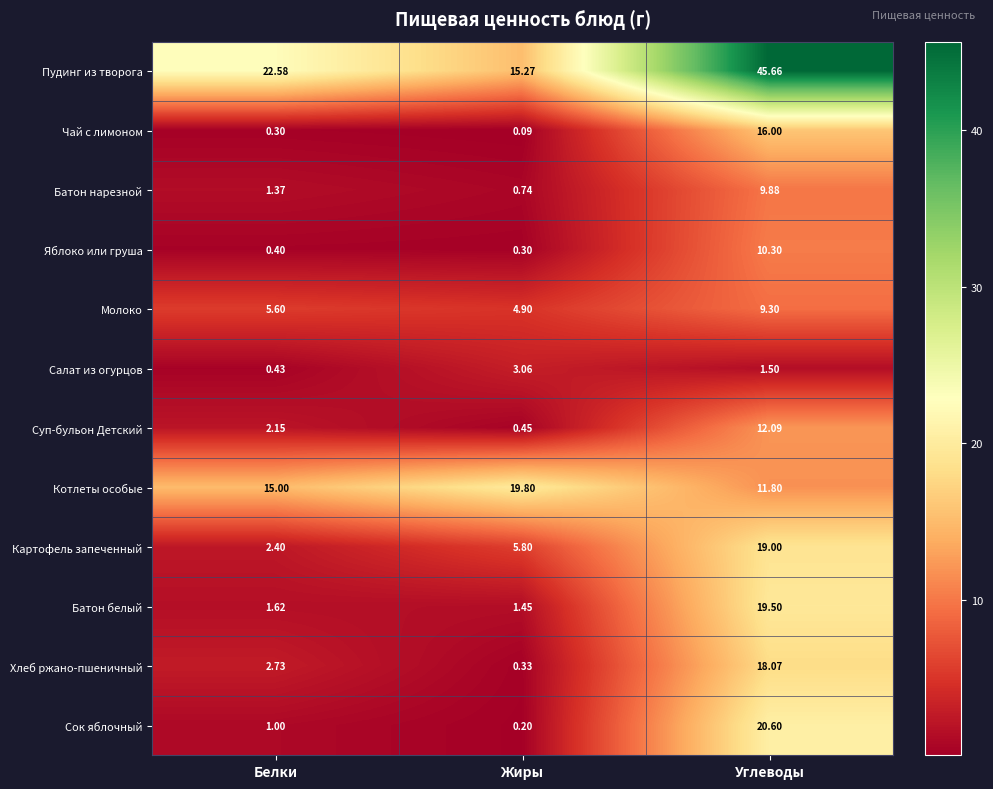

Which label corresponds to the smallest value in the chart?

Жиры